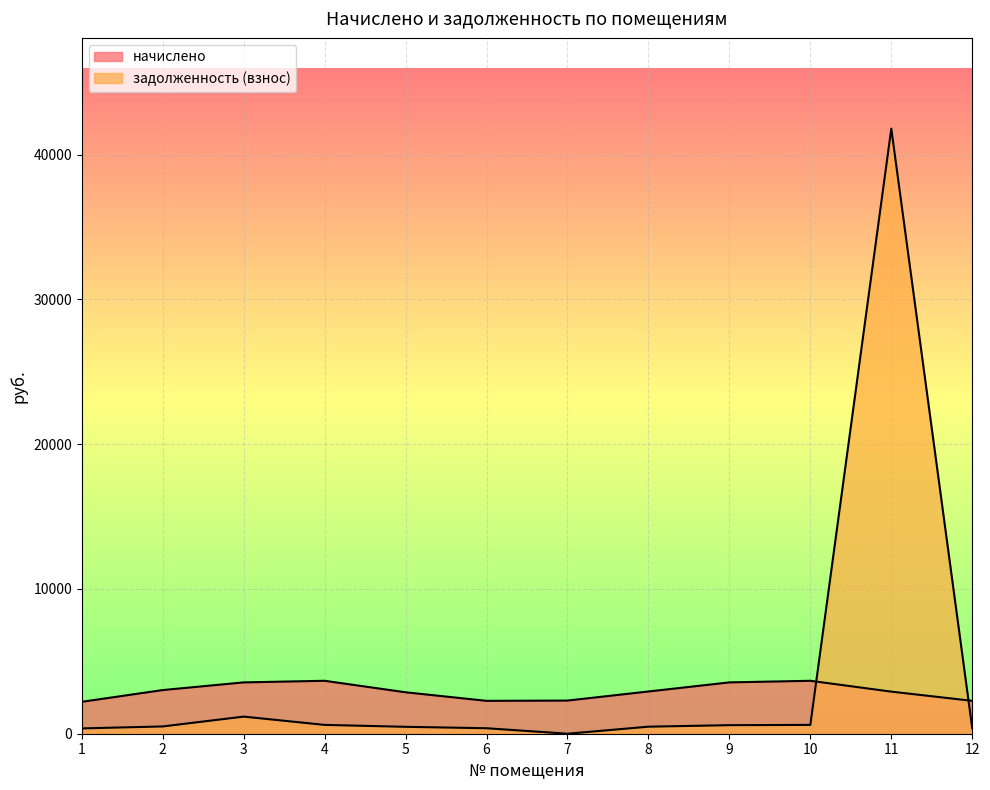

Where is the first local maximum for начислено?

4